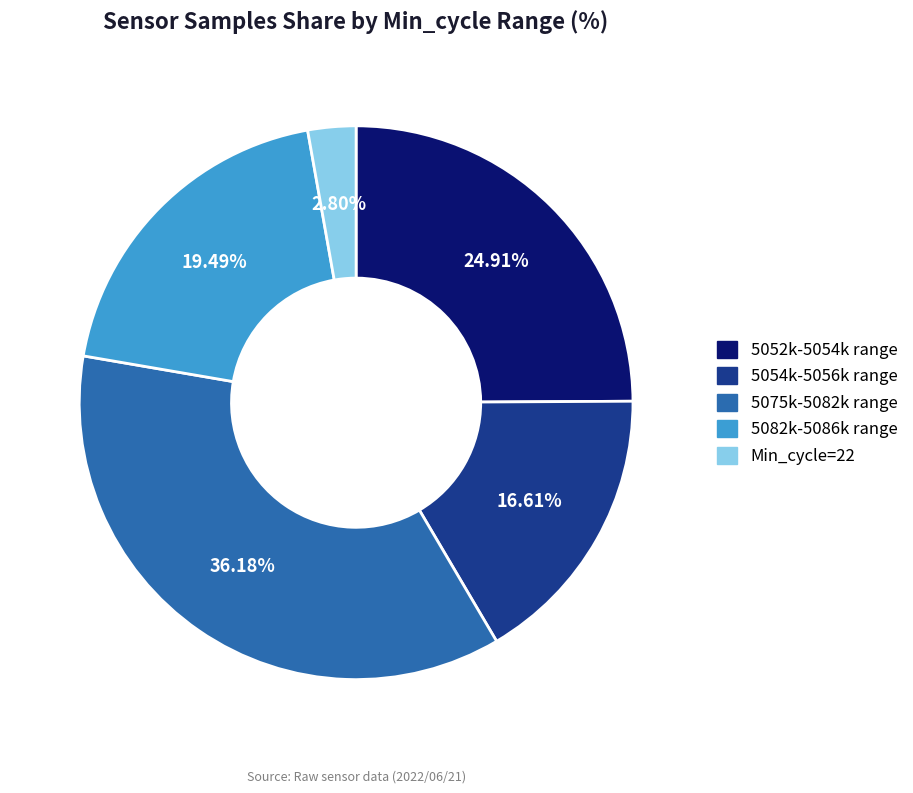

How many segments does this pie chart have?

5